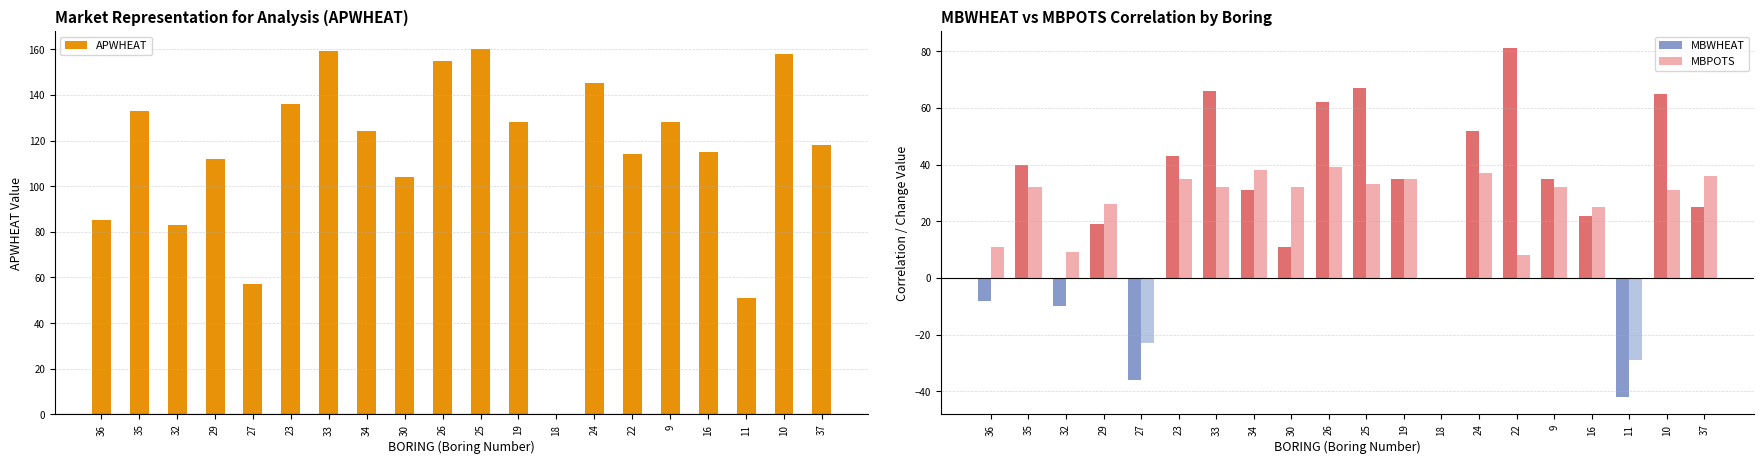

Is it true that MBPOTS equals 32 at 9?

True